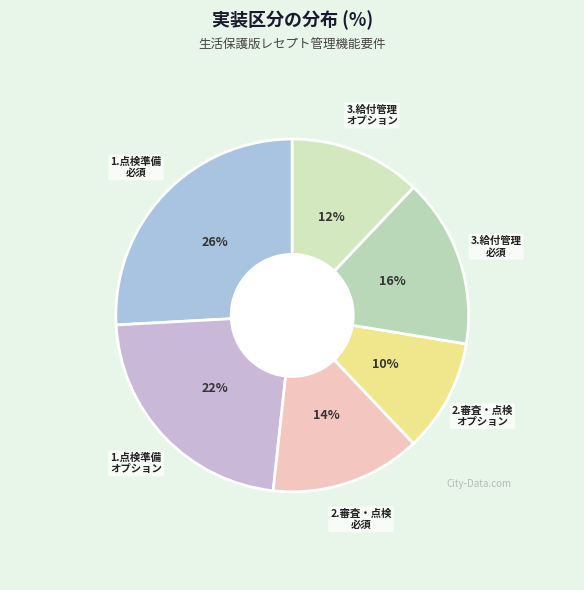

How many slices are in this pie chart?

6